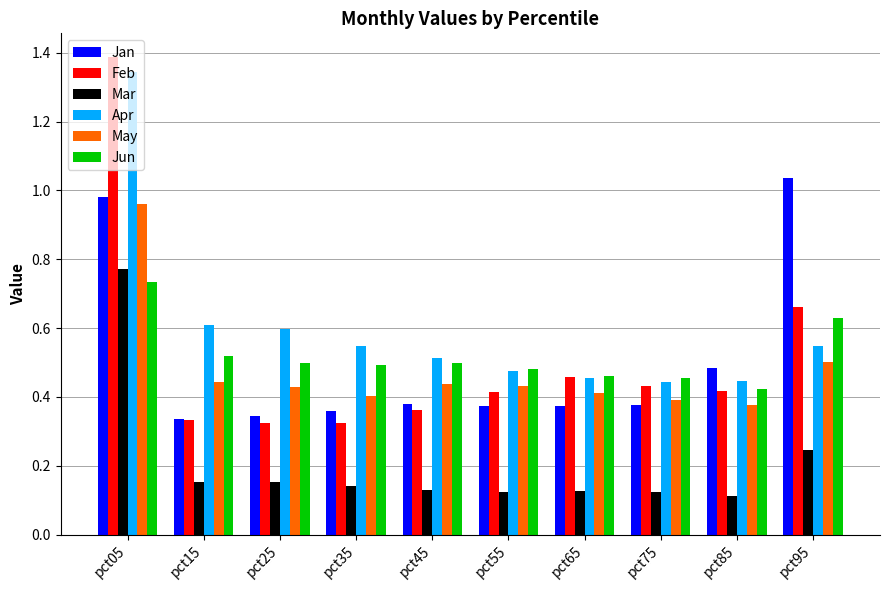

Is it true that Mar equals 0.4 at pct95?

False